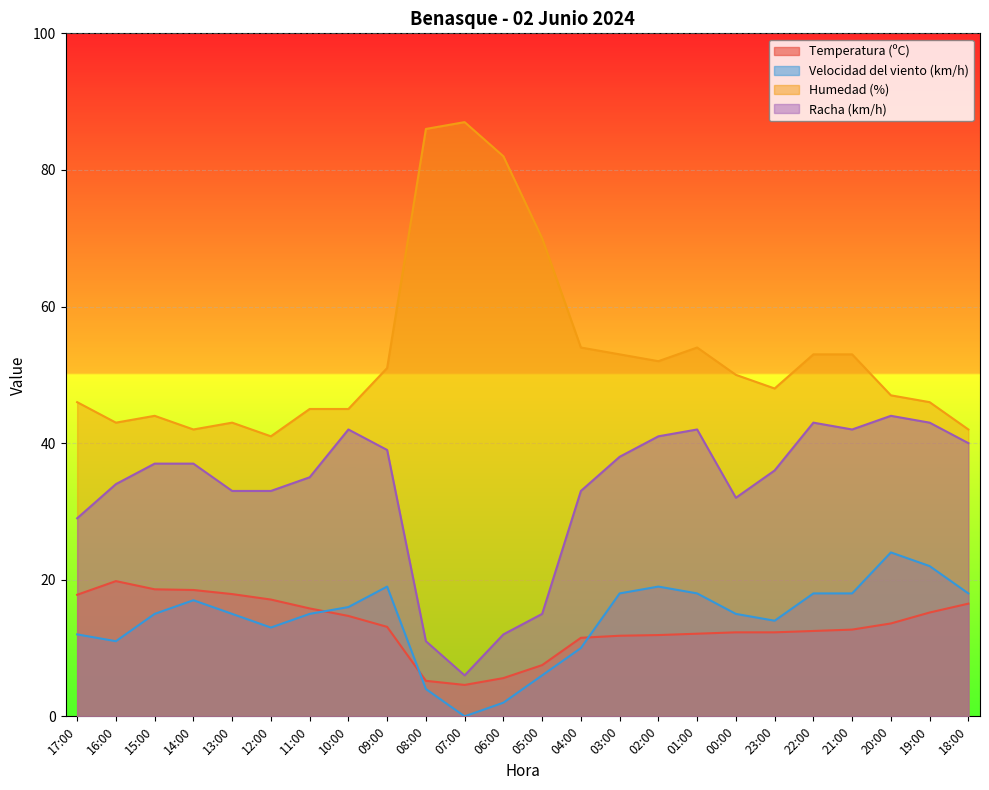

Which series changed the most between 11:00 and 05:00?

Humedad (%)